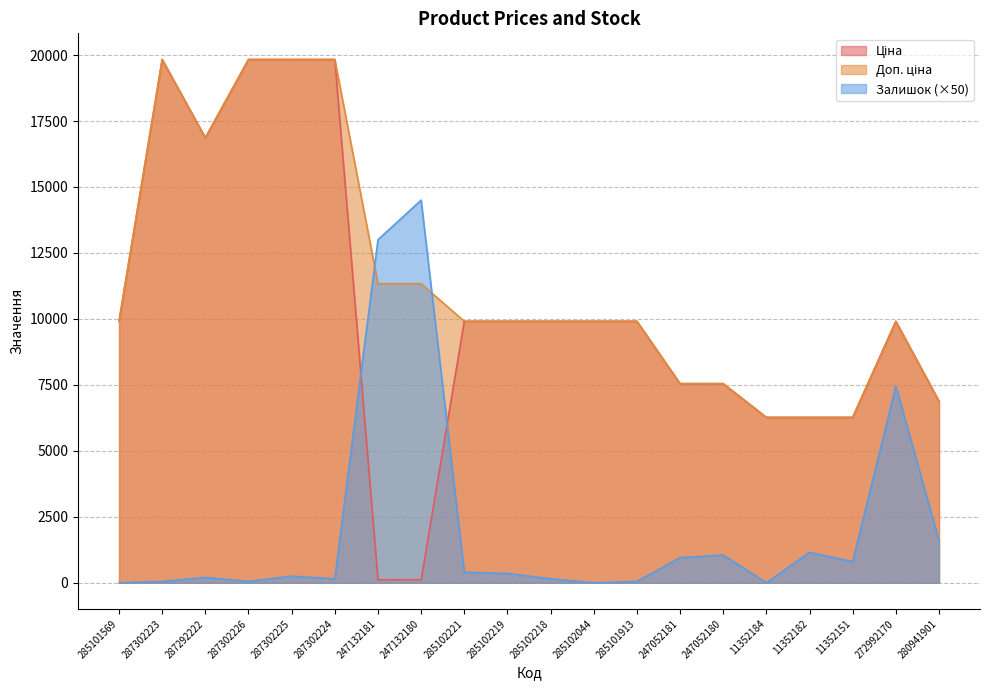

What are all the series names shown in the legend?

Ціна, Доп. ціна, Залишок